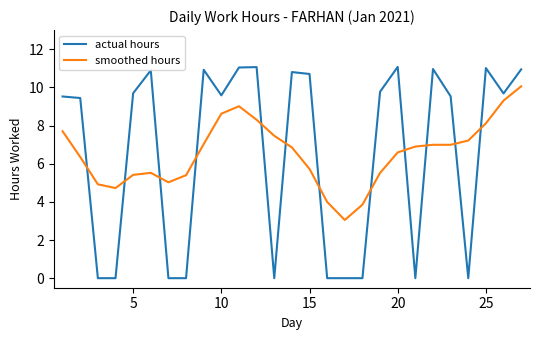

True or false: actual hours and smoothed hours intersect in this chart.

True